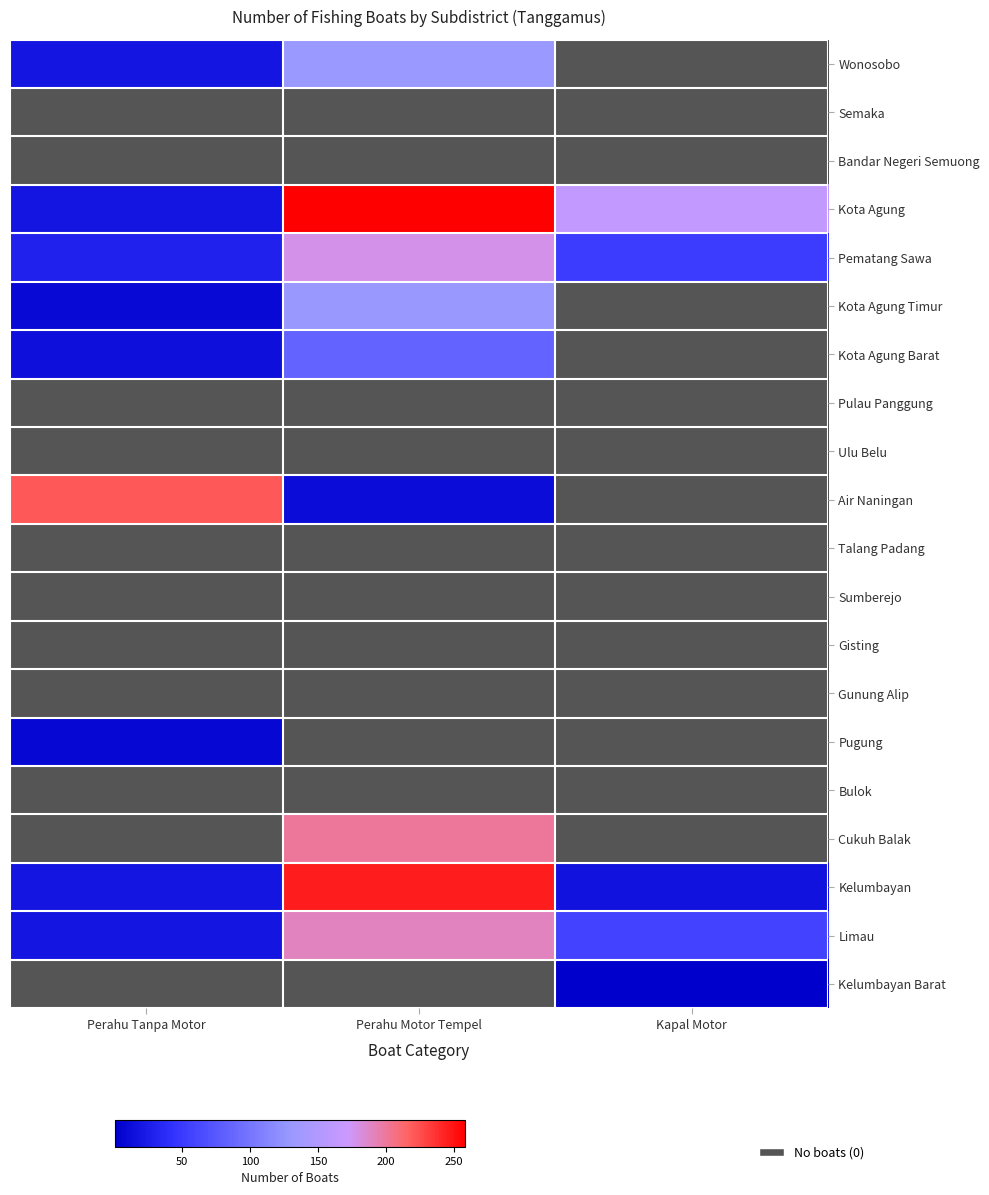

Rank the categories by Kota Agung value from lowest to highest.

Perahu Tanpa Motor, Kapal Motor, Perahu Motor Tempel